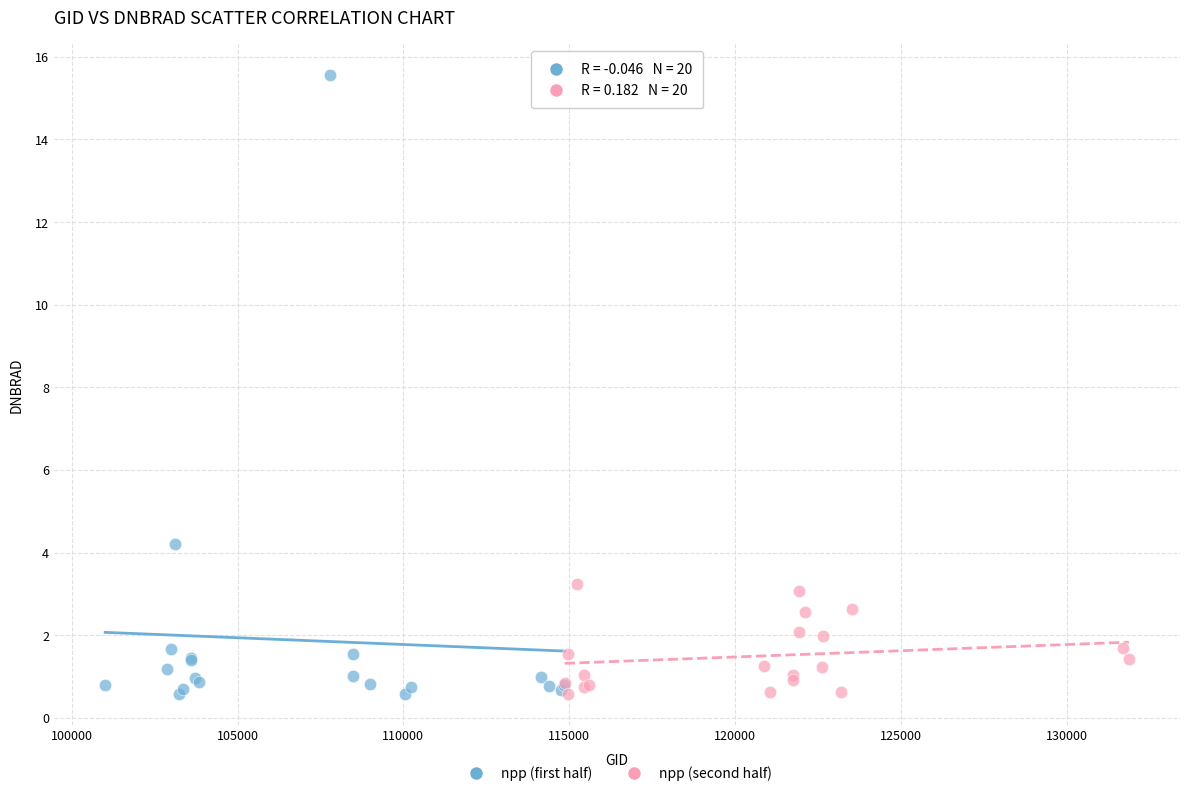

Which series has the largest Y range (max minus min)?

npp (first half)